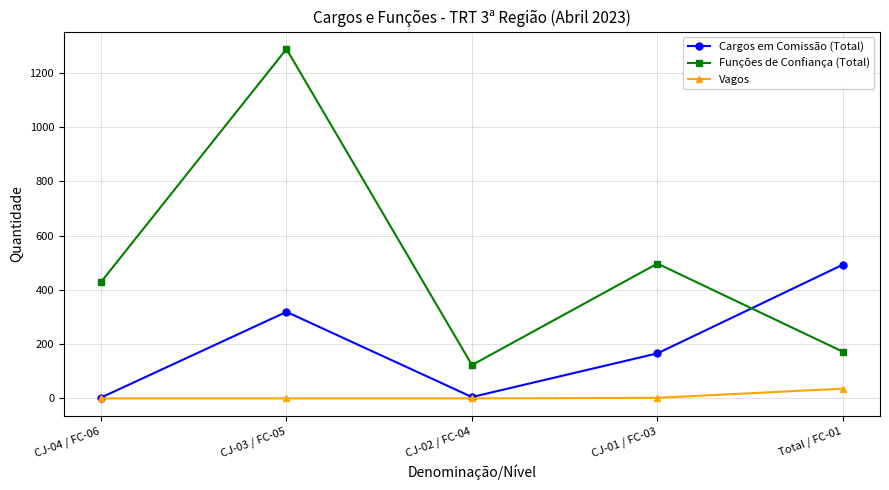

What is the average value of the Funções de Confiança (Total) series?

502